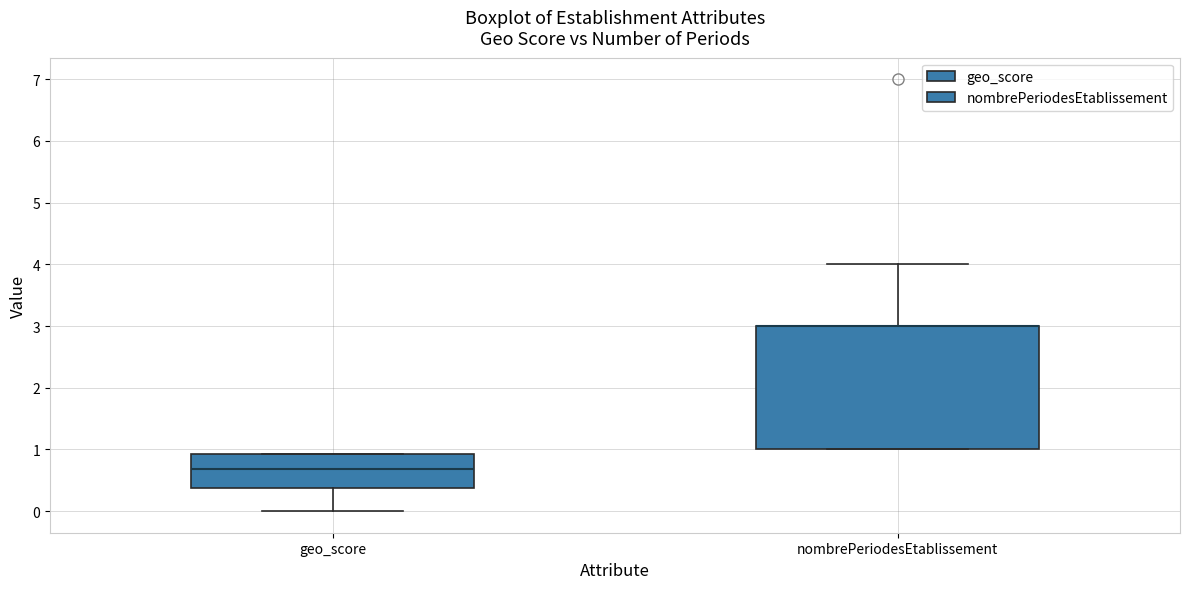

Reading left to right, transcribe this box plot: for each box, give where its median line is, the range the box spans, and where its two whiskers end, as read against the y-axis. The values are not printed on the chart, so give them approximately, as read against the axis.

geo_score: median 0.7, box 0.4 to 0.9, whiskers 0.0 to 0.9
nombrePeriodesEtablissement: median 3.0 (drawn on the box's upper edge), box 1.0 to 3.0, whiskers 1.0 to 4.0